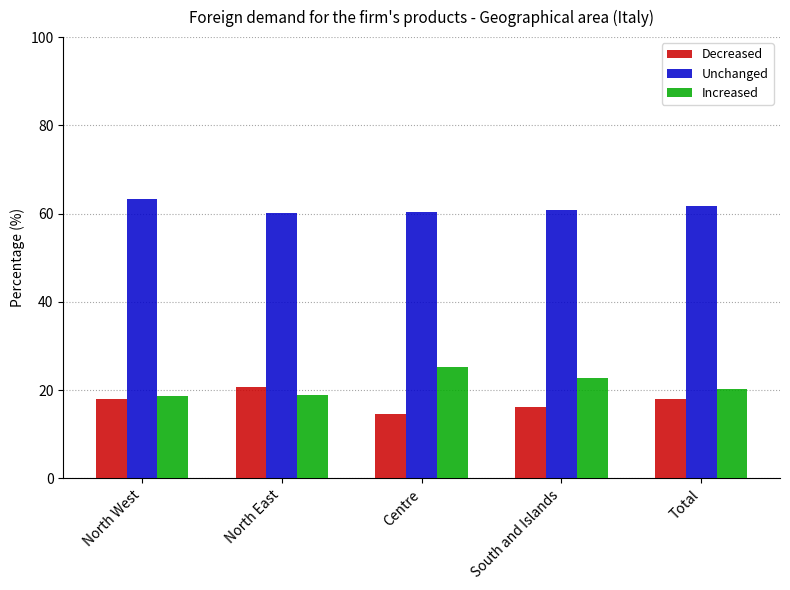

How many distinct data groups are displayed?

3